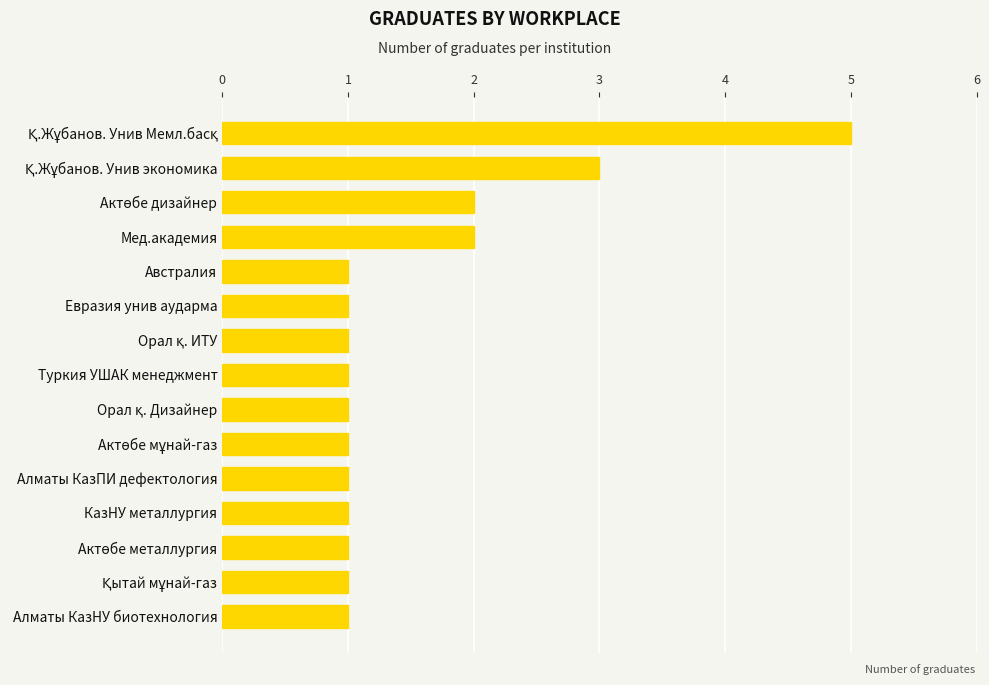

Reading top to bottom, list all the values displayed in this chart.

5	3	2	2	1	1	1	1	1	1	1	1	1	1	1